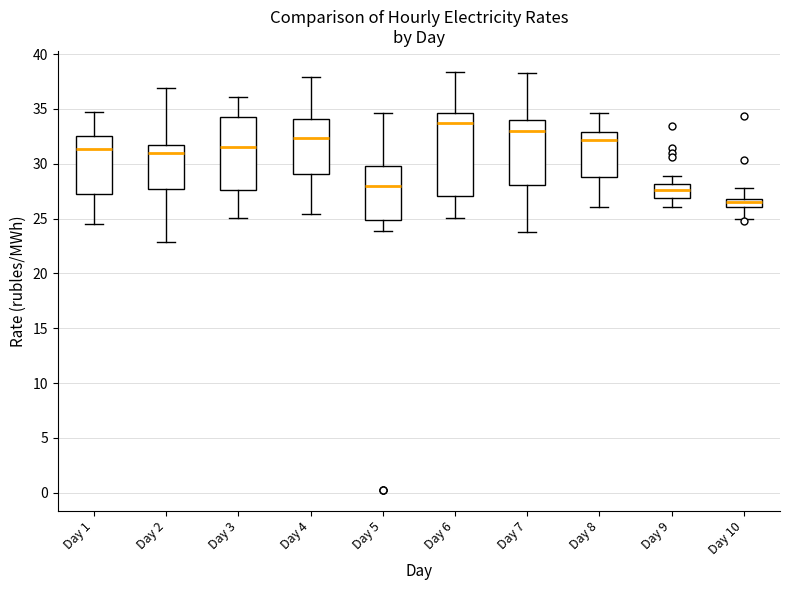

Reading left to right, read every box against the y-axis: the position of its median line, the range the box covers, and the ends of its whiskers. The values are not printed on the chart, so give them approximately, as read against the axis.

Day 1: median 31.5, box 27.0 to 32.5, whiskers 24.5 to 34.5
Day 2: median 31.0, box 27.5 to 31.5, whiskers 23.0 to 37.0
Day 3: median 31.5, box 27.5 to 34.0, whiskers 25.0 to 36.0
Day 4: median 32.5, box 29.0 to 34.0, whiskers 25.5 to 38.0
Day 5: median 28.0, box 25.0 to 30.0, whiskers 24.0 to 34.5
Day 6: median 33.5, box 27.0 to 34.5, whiskers 25.0 to 38.5
Day 7: median 33.0, box 28.0 to 34.0, whiskers 24.0 to 38.0
Day 8: median 32.0, box 29.0 to 33.0, whiskers 26.0 to 34.5
Day 9: median 27.5, box 27.0 to 28.0, whiskers 26.0 to 29.0
Day 10: median 26.5, box 26.0 to 27.0, whiskers 25.0 to 28.0